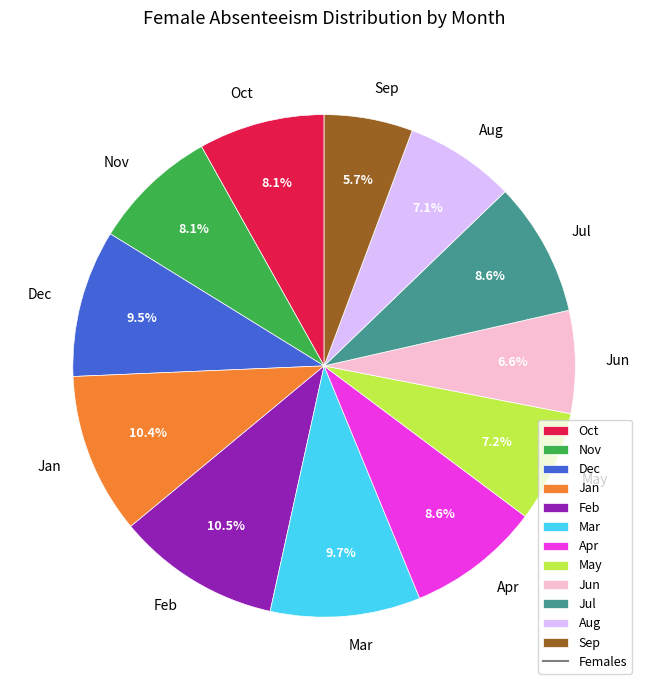

Is it true that Apr is 1% of the pie?

False